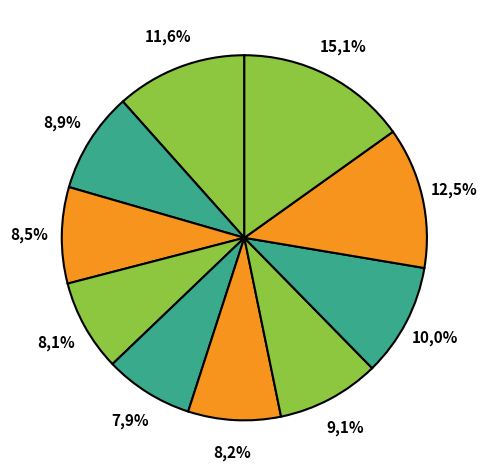

Does any single category account for the majority?

No